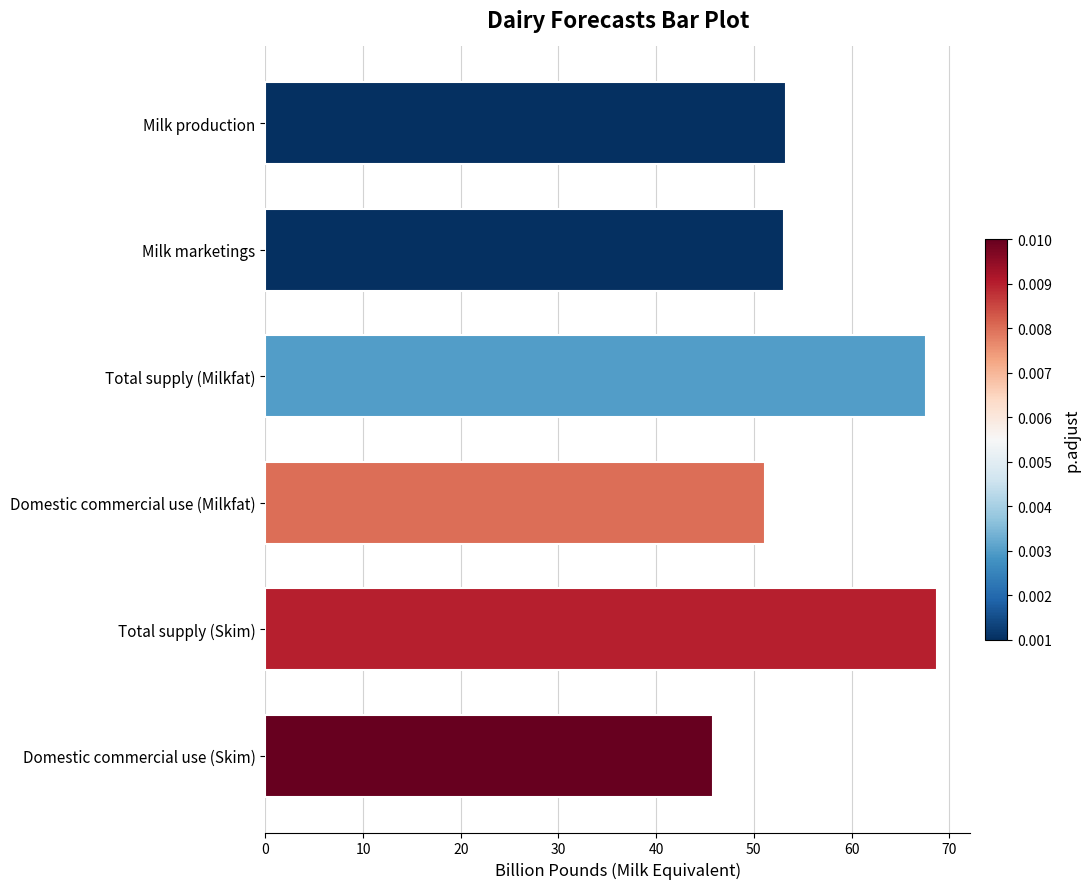

What is the difference between the values at Domestic commercial use (Milkfat) and Domestic commercial use (Skim)?

5.4